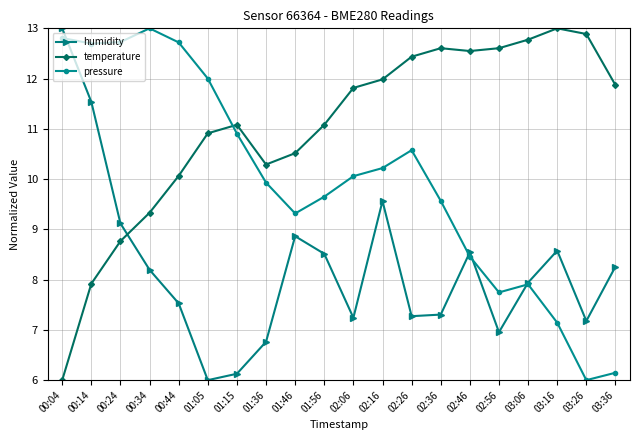

What position from the left is 02:56?

16